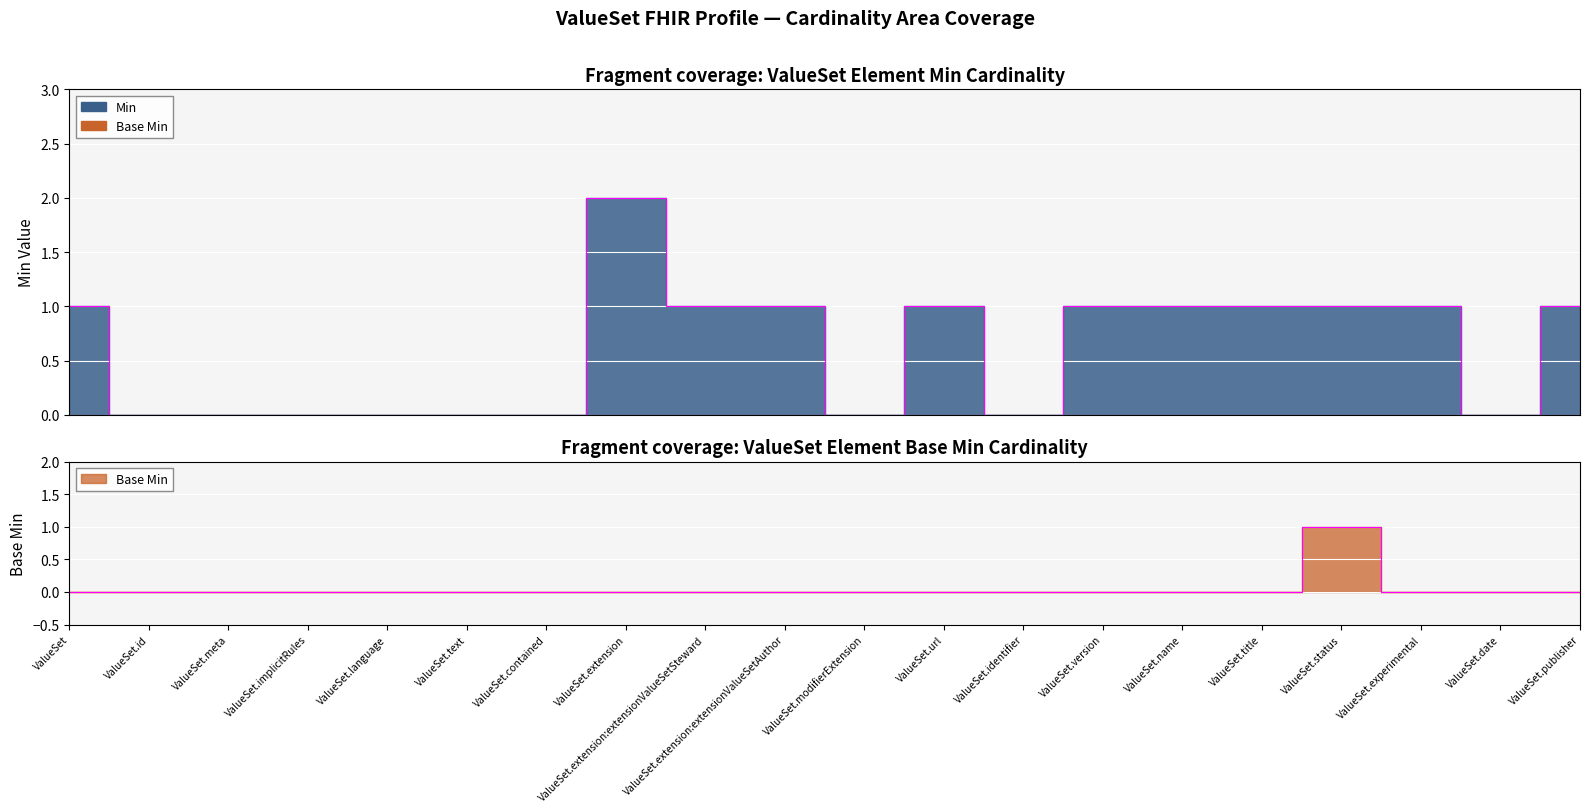

At which category does Min reach its first local valley?

ValueSet.modifierExtension